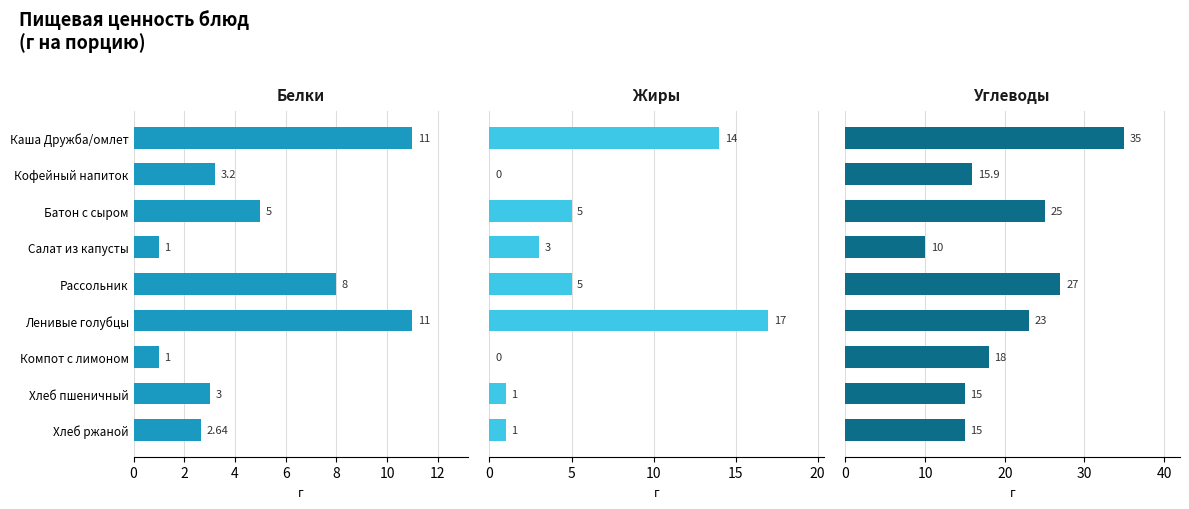

How many data points in Углеводы are above 18?

4